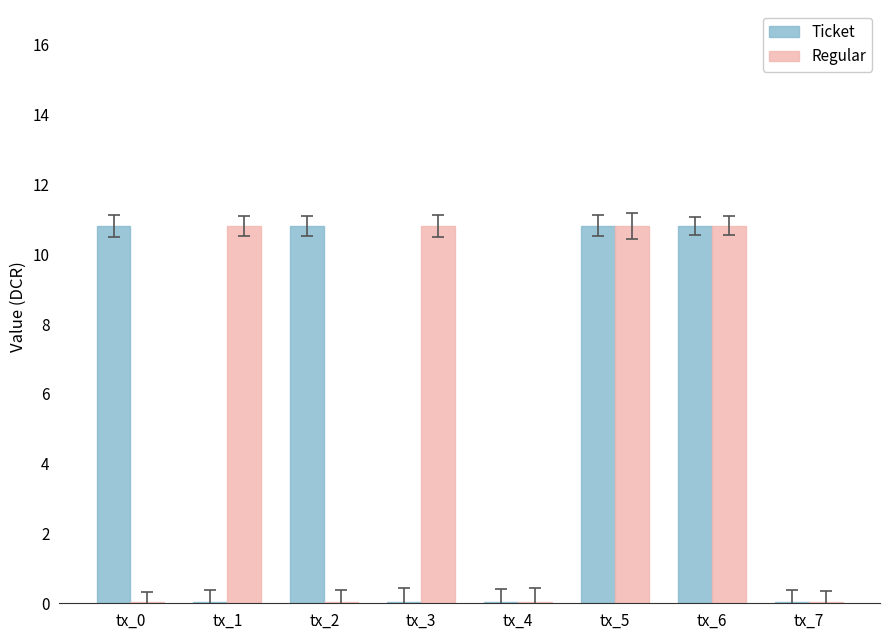

How many groups of bars are there?

8